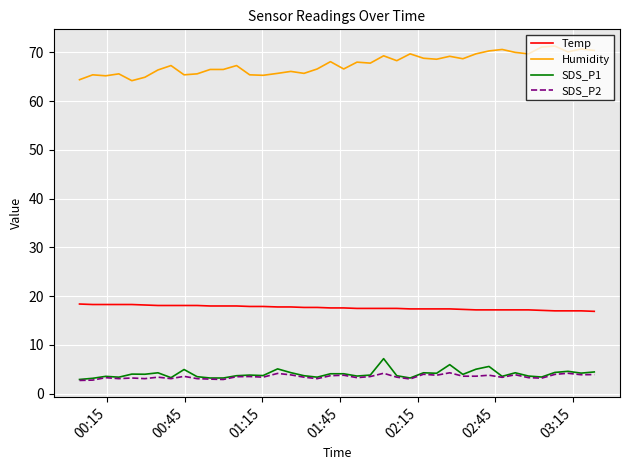

True or false: Humidity and SDS_P1 intersect in this chart.

False